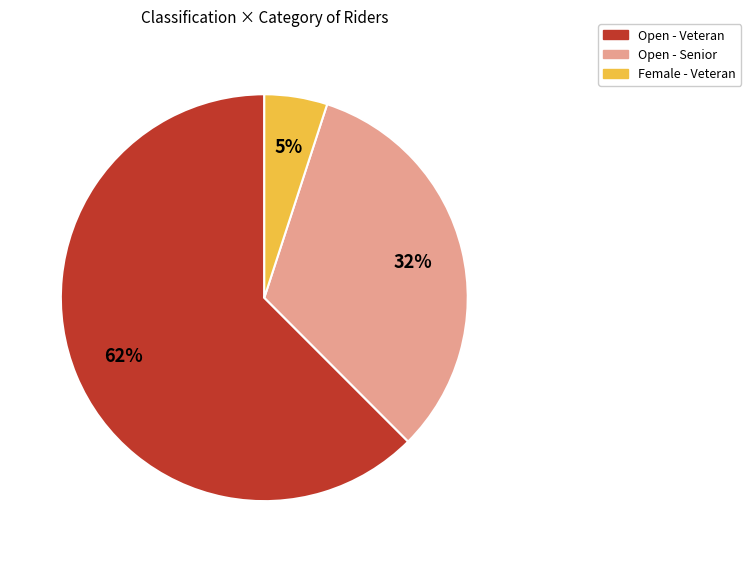

How many slices are in this pie chart?

3